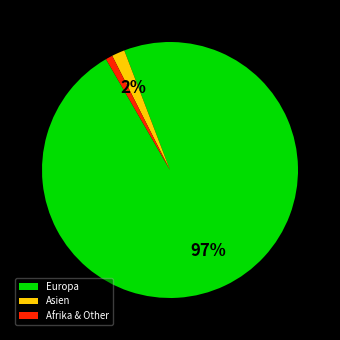

To the nearest percent, what percentage of the pie is Asien?

2%